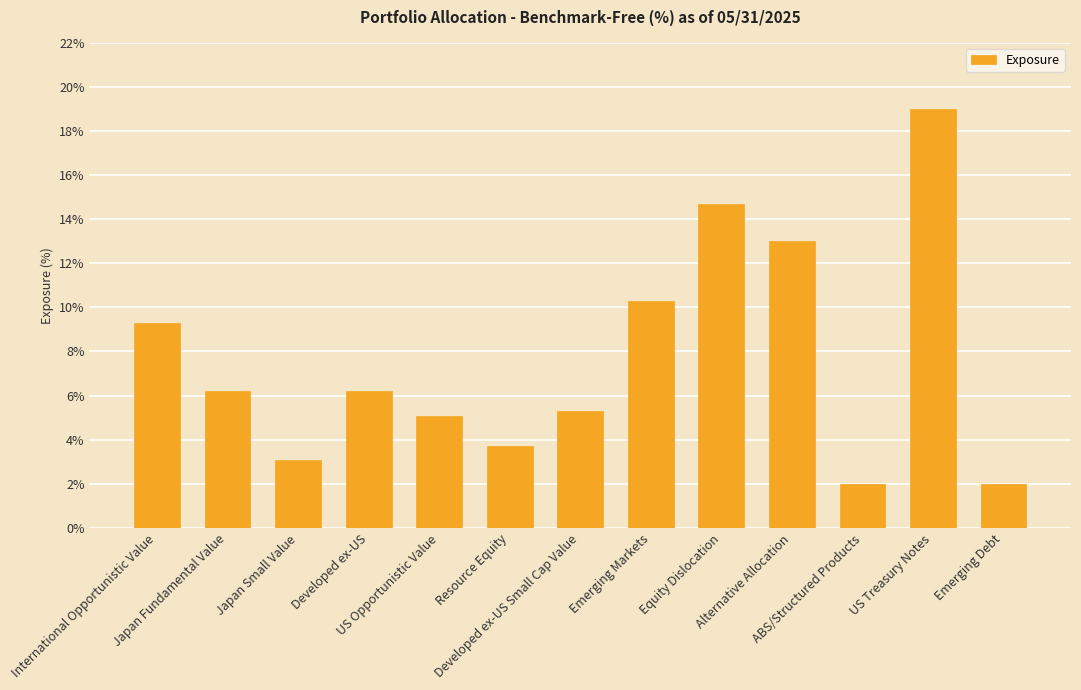

What is the difference between the values at Japan Small Value and US Treasury Notes?

15.9